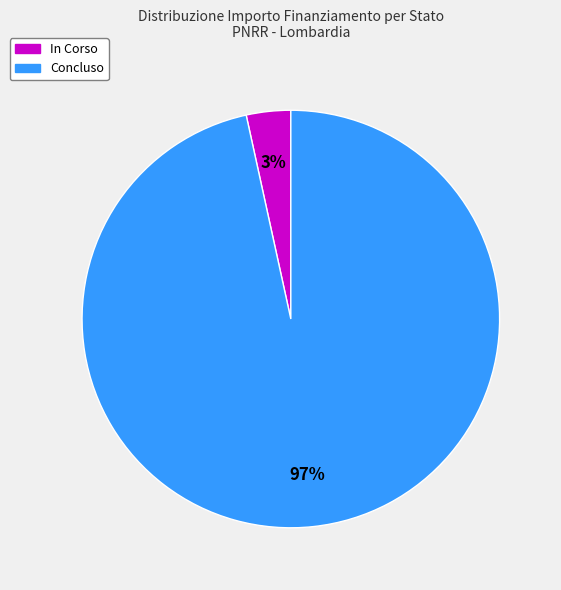

What is the largest slice in the pie chart?

Concluso